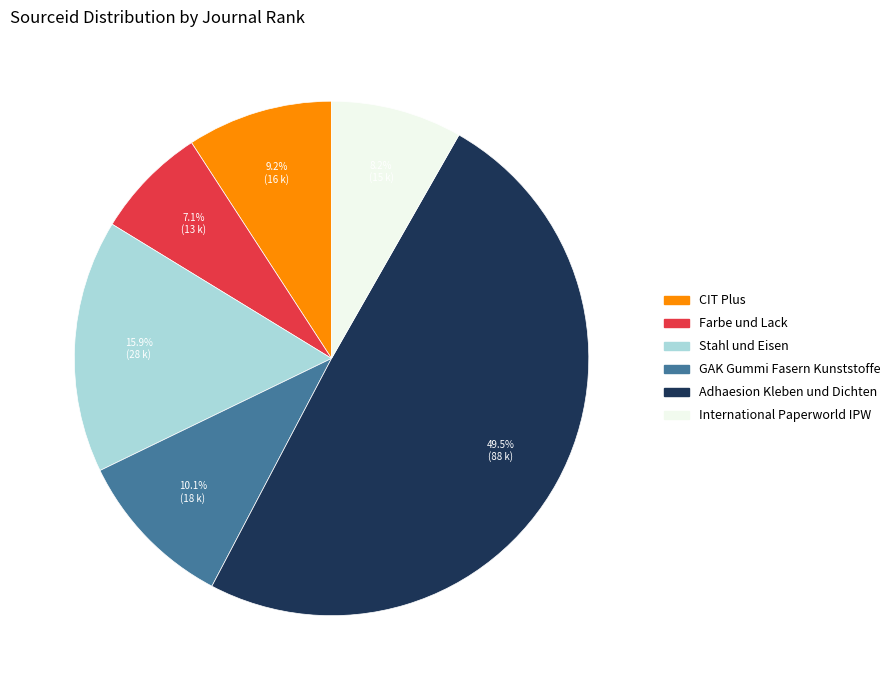

Which has a higher value, Farbe und Lack or GAK Gummi Fasern Kunststoffe?

GAK Gummi Fasern Kunststoffe